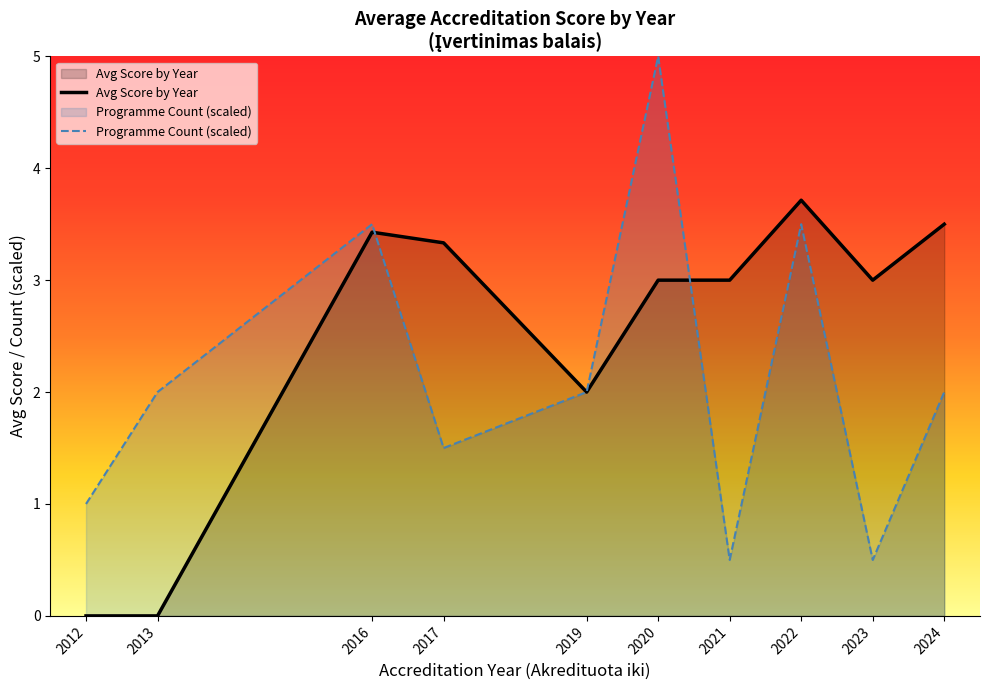

Reading left to right, transcribe all the data shown in this chart.

Avg Score by Year: 0.0	0.0	3.4	3.3	2.0	3.0	3.0	3.7	3.0	3.5
Programme Count (scaled): 1.0	2.0	3.5	1.5	2.0	5.0	0.5	3.5	0.5	2.0